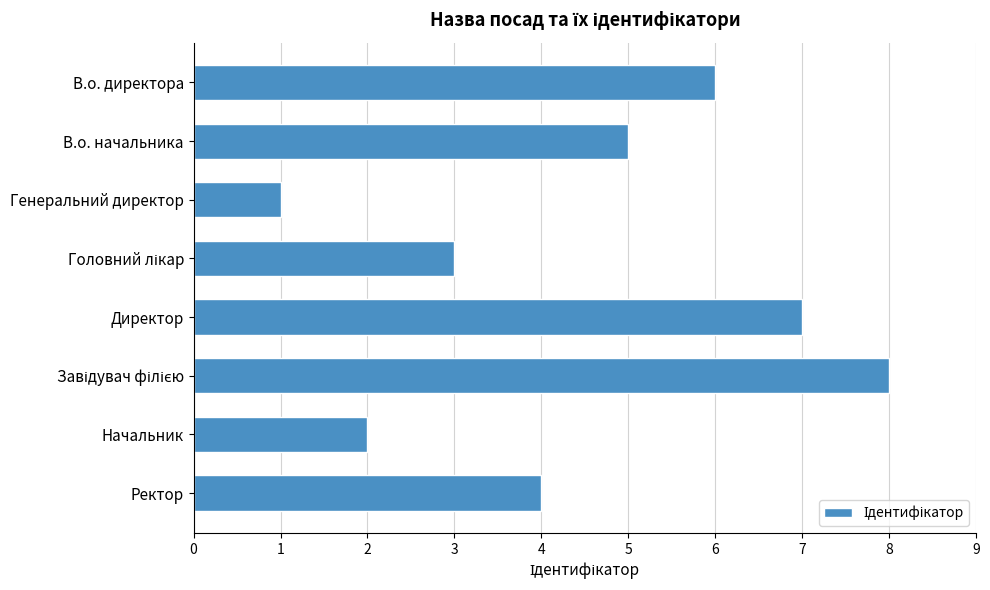

Count the number of data series in this chart.

1